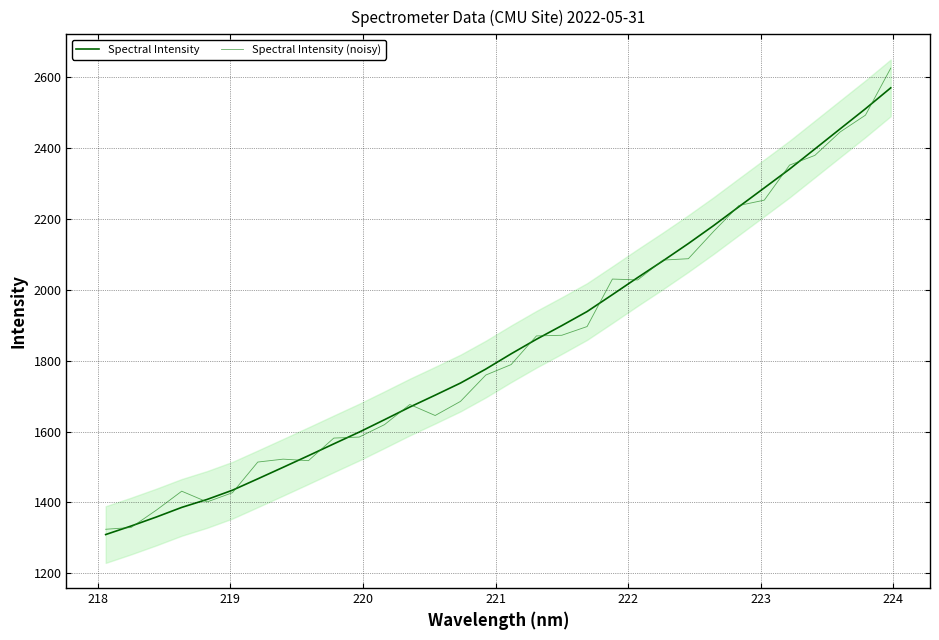

What is the highest value of the Spectral Intensity series?

2570.0